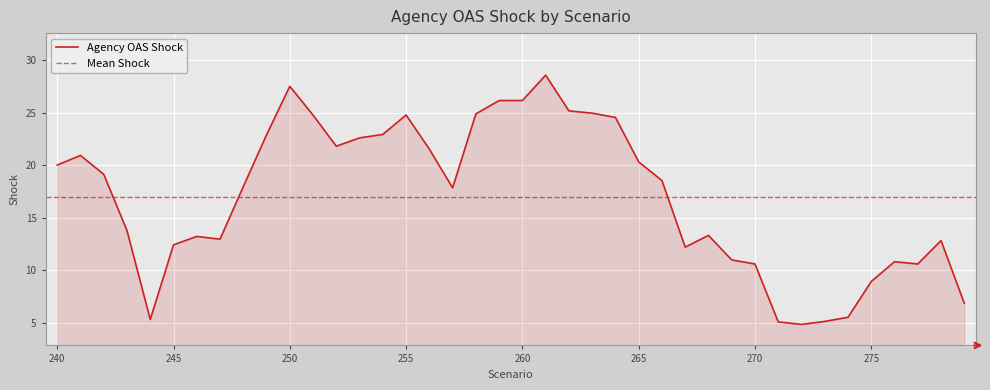

What is the minimum value shown in the chart?

4.8